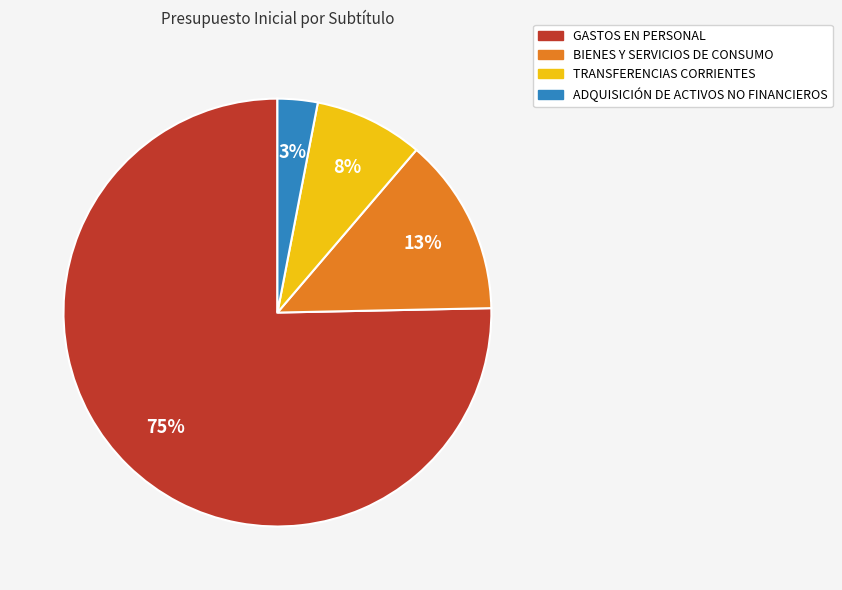

To the nearest percent, what is the difference between the BIENES Y SERVICIOS DE CONSUMO and TRANSFERENCIAS CORRIENTES slice percentages?

5%